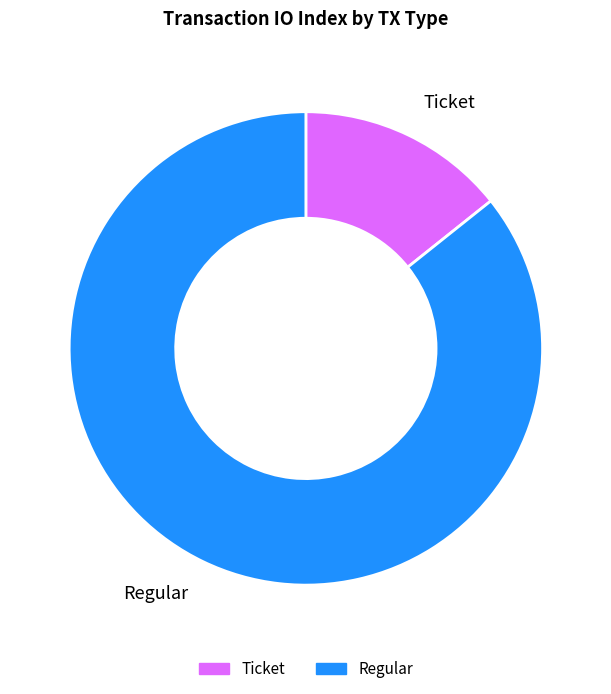

Rank the categories by value from highest to lowest.

Regular, Ticket